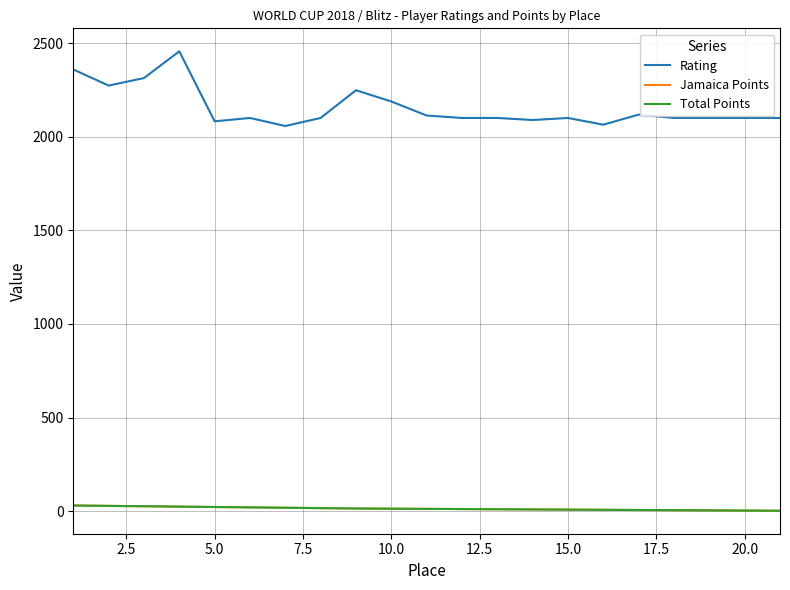

List the series in order of their peak value, highest first.

Rating, Jamaica Points, Total Points